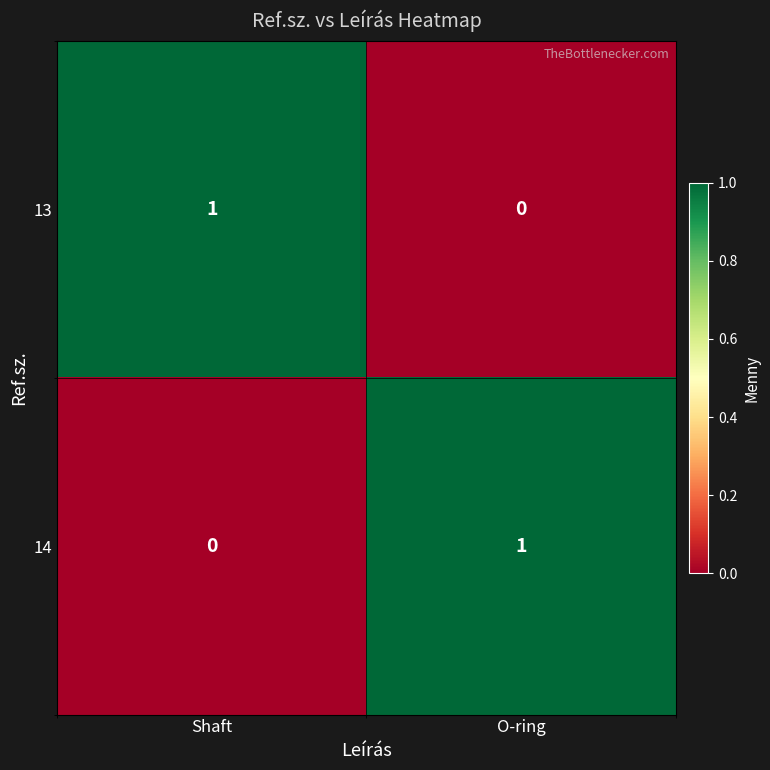

Rank the categories by 14 value from highest to lowest.

O-ring, Shaft